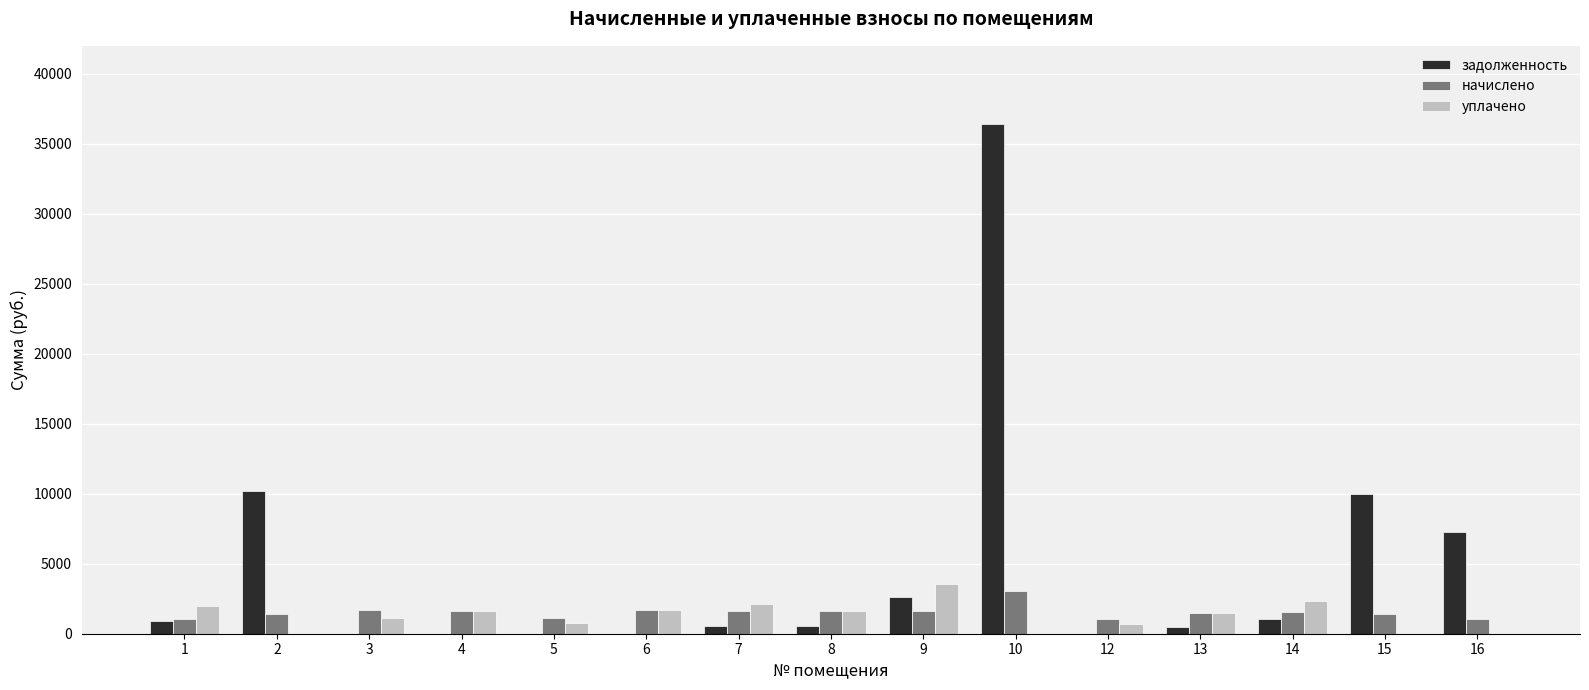

Are the bars horizontal?

No